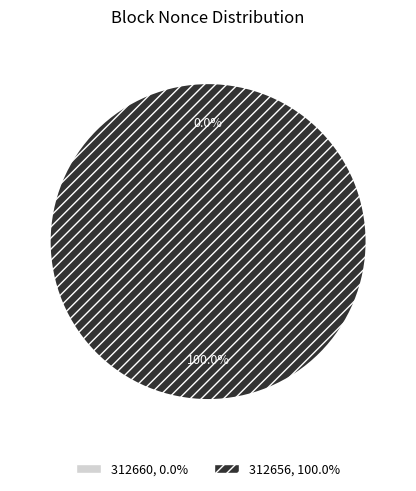

What is the smallest slice in the pie chart?

312660